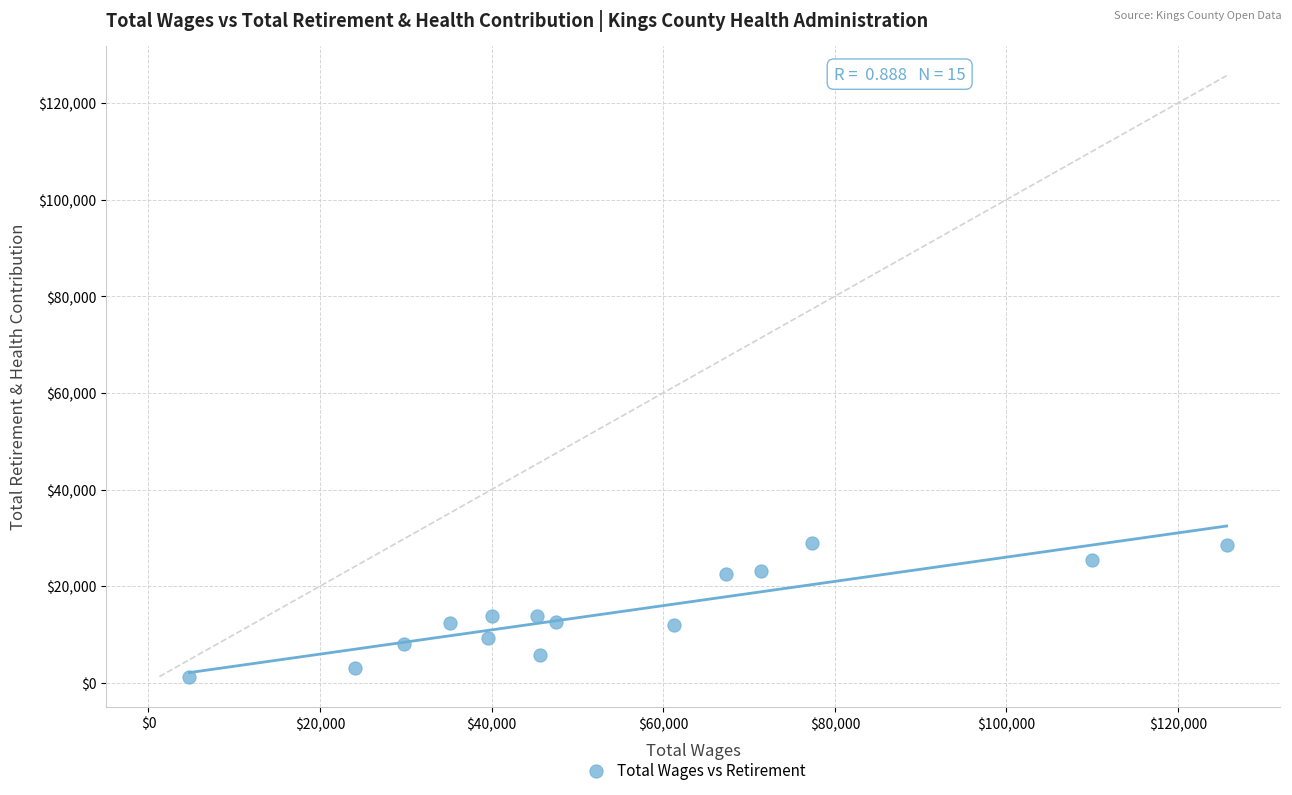

What is the range of X values (max minus min)?

120879